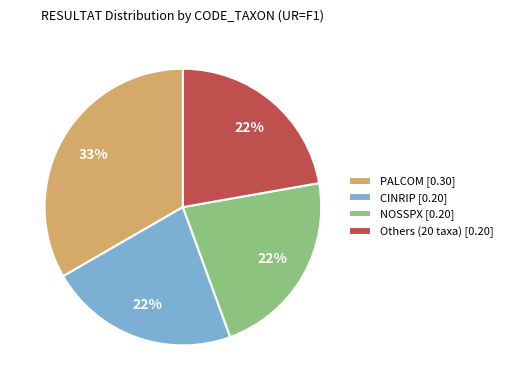

Is there a majority slice in this chart?

No